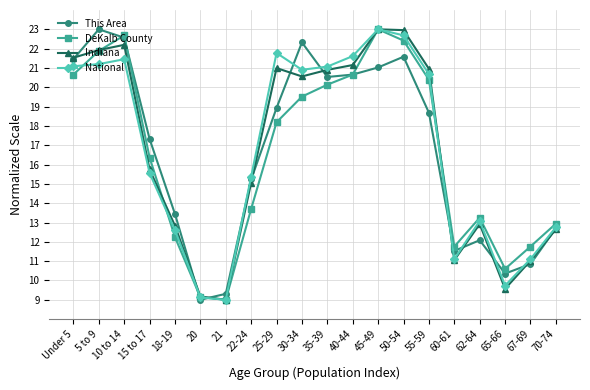

True or false: This Area has a value of 31.8 at 10 to 14.

False